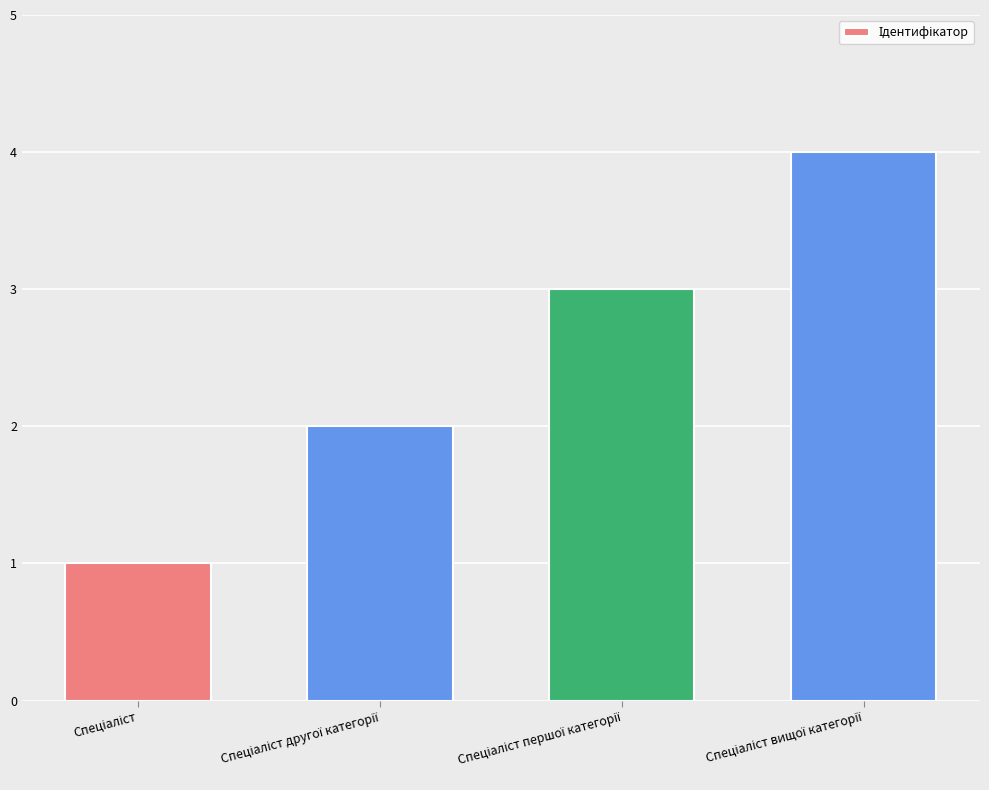

Count the values in the range 2 to 4.

3